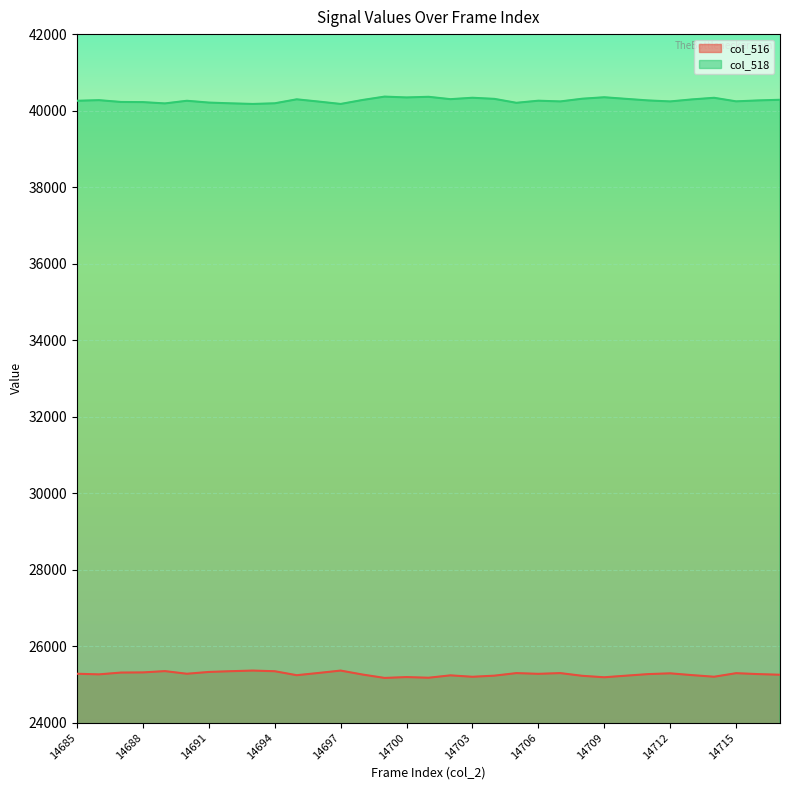

Rank the categories by col_518 value from lowest to highest.

14693, 14697, 14689, 14692, 14694, 14705, 14691, 14688, 14687, 14696, 14707, 14712, 14715, 14685, 14690, 14706, 14711, 14716, 14686, 14698, 14717, 14713, 14695, 14702, 14704, 14710, 14708, 14714, 14703, 14700, 14709, 14701, 14699